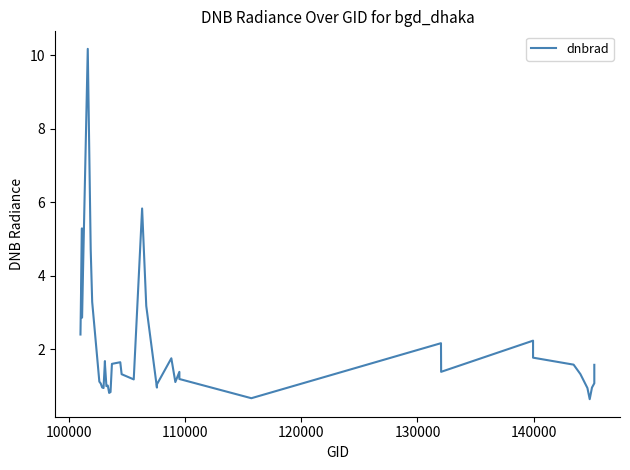

What is the average value?

2.0